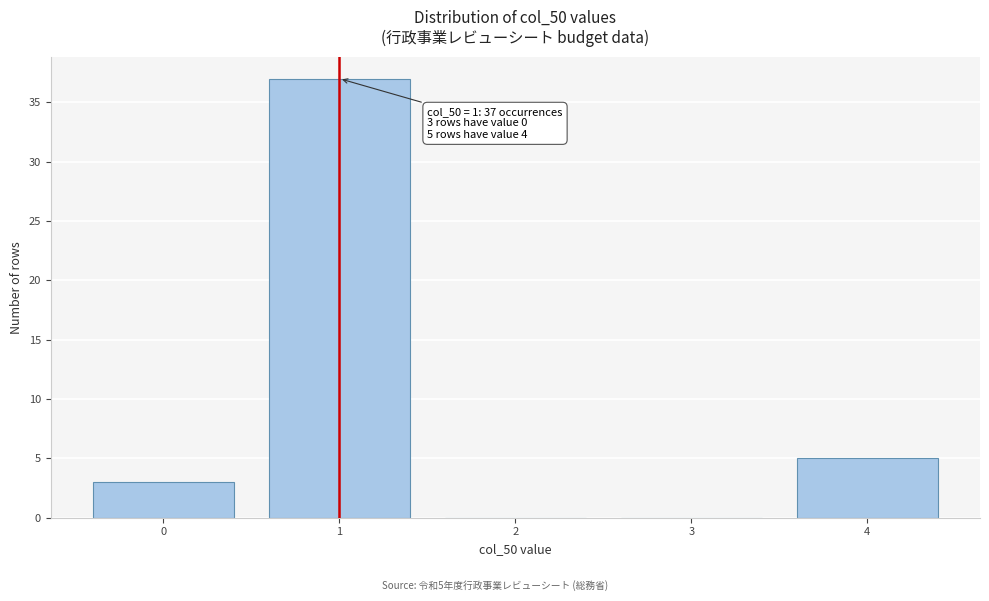

Reading left to right, list all the values displayed in this chart.

0=3	1=37	2=0	3=0	4=5